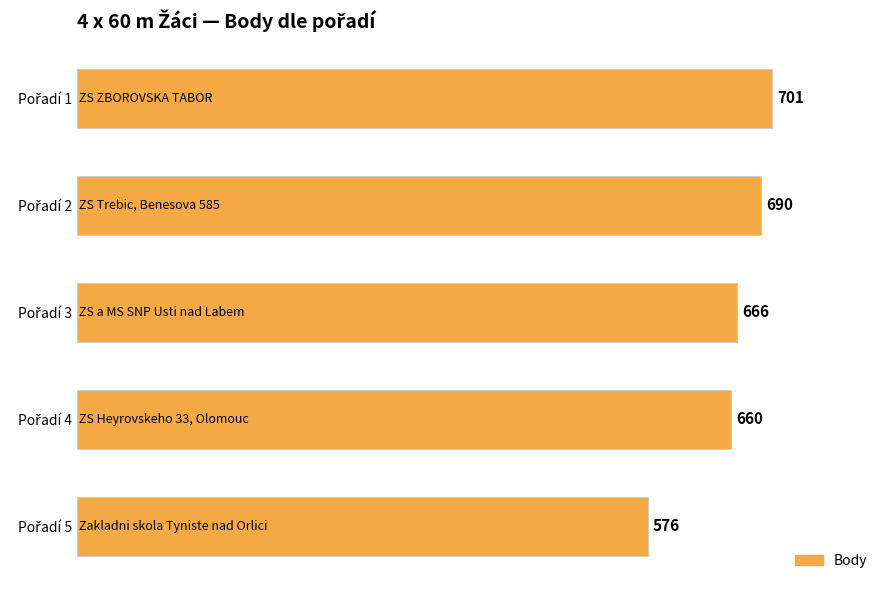

Reading bottom to top, extract all data points from this chart.

576	660	666	690	701